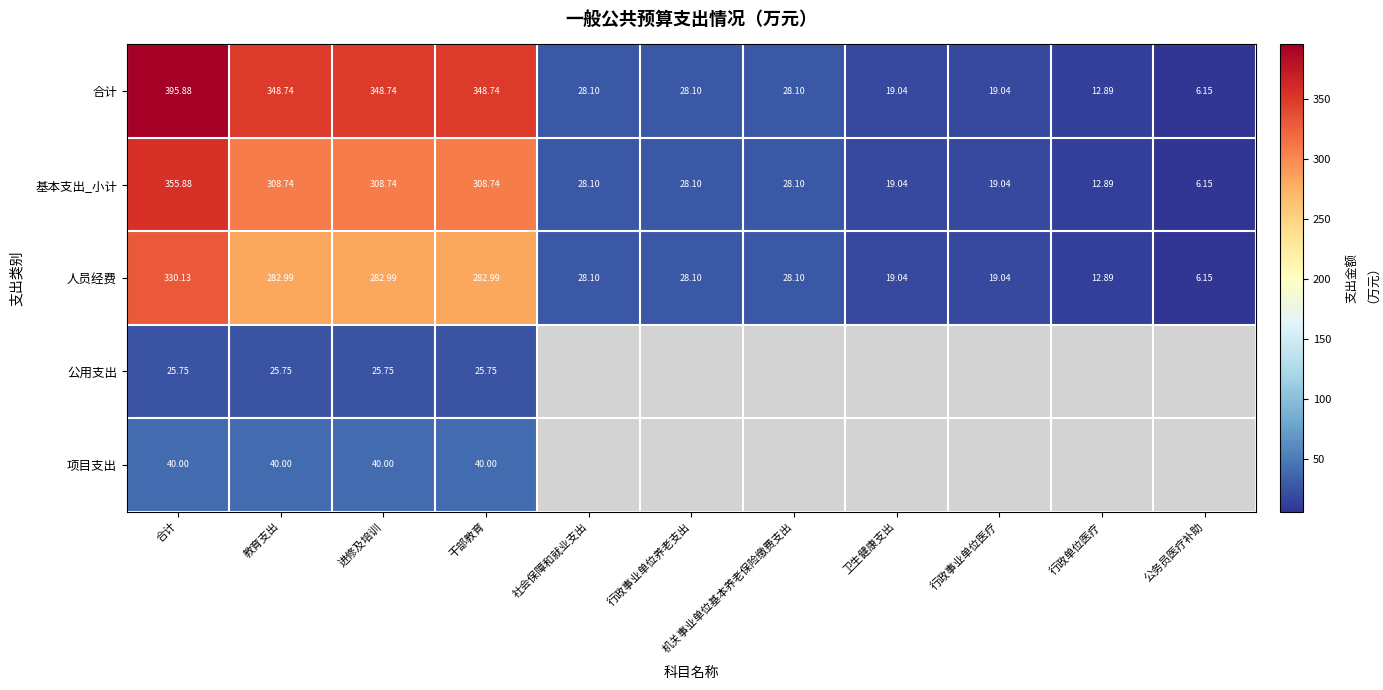

What is the total value across all series at 干部教育?

1006.2